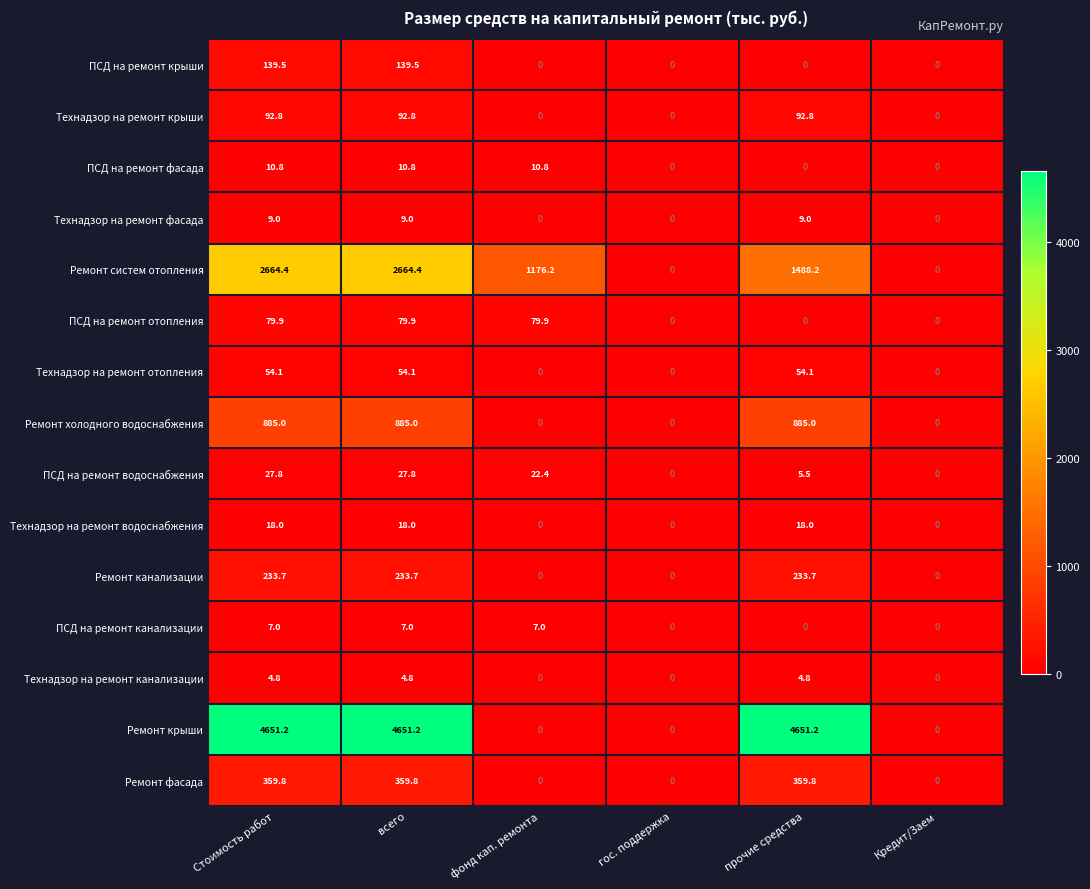

Between фонд кап. ремонта and гос. поддержка, which series saw the biggest shift?

Ремонт систем отопления